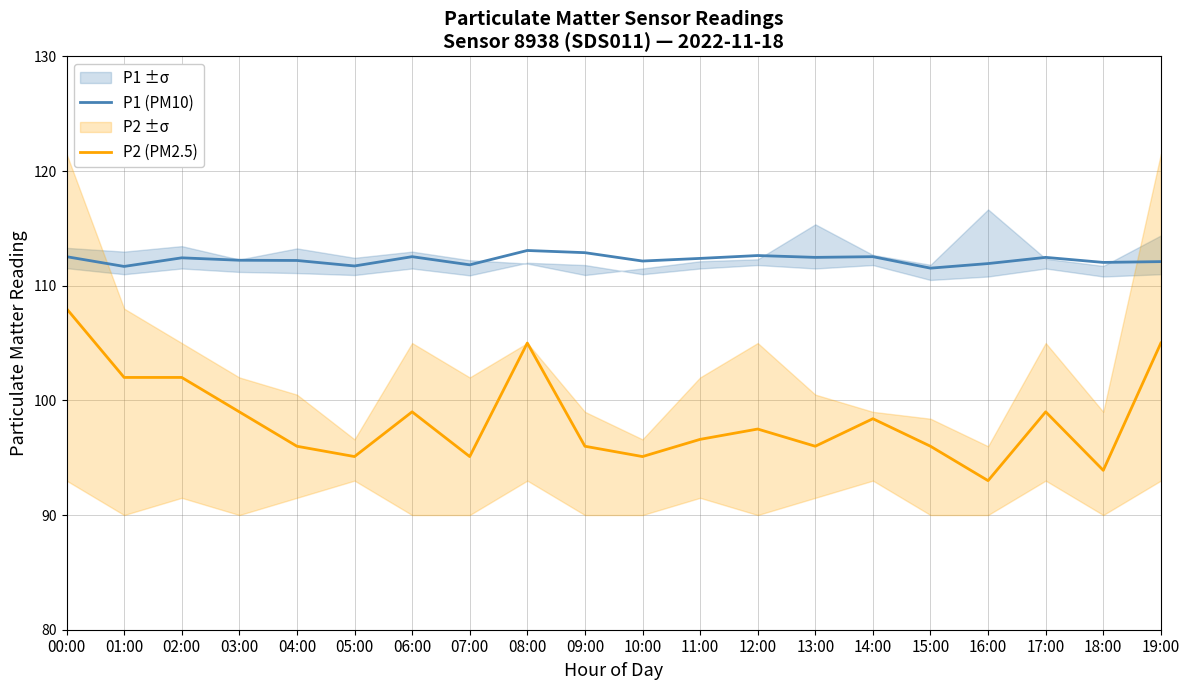

What is the average value of the P1 (PM10) series?

112.3